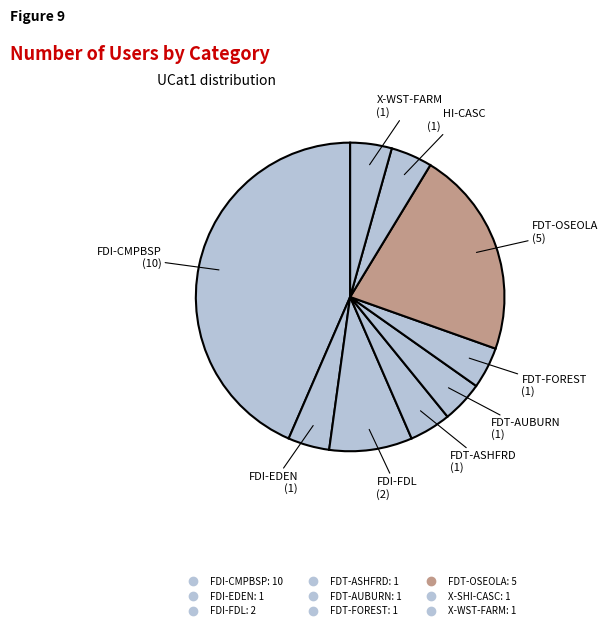

Is there any slice that represents more than half of the pie?

No